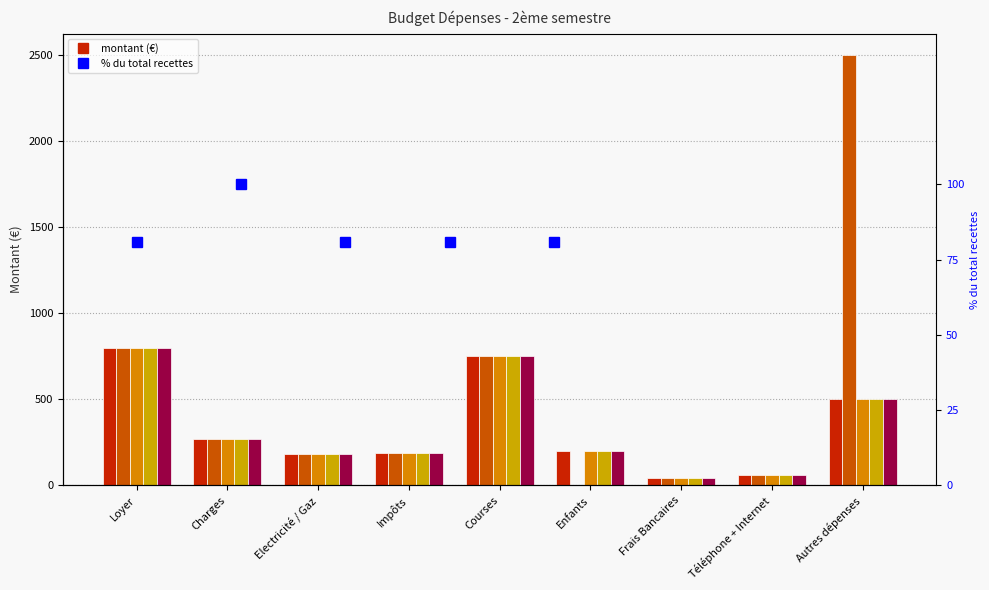

Where does the Novembre series first go above 200?

Loyer